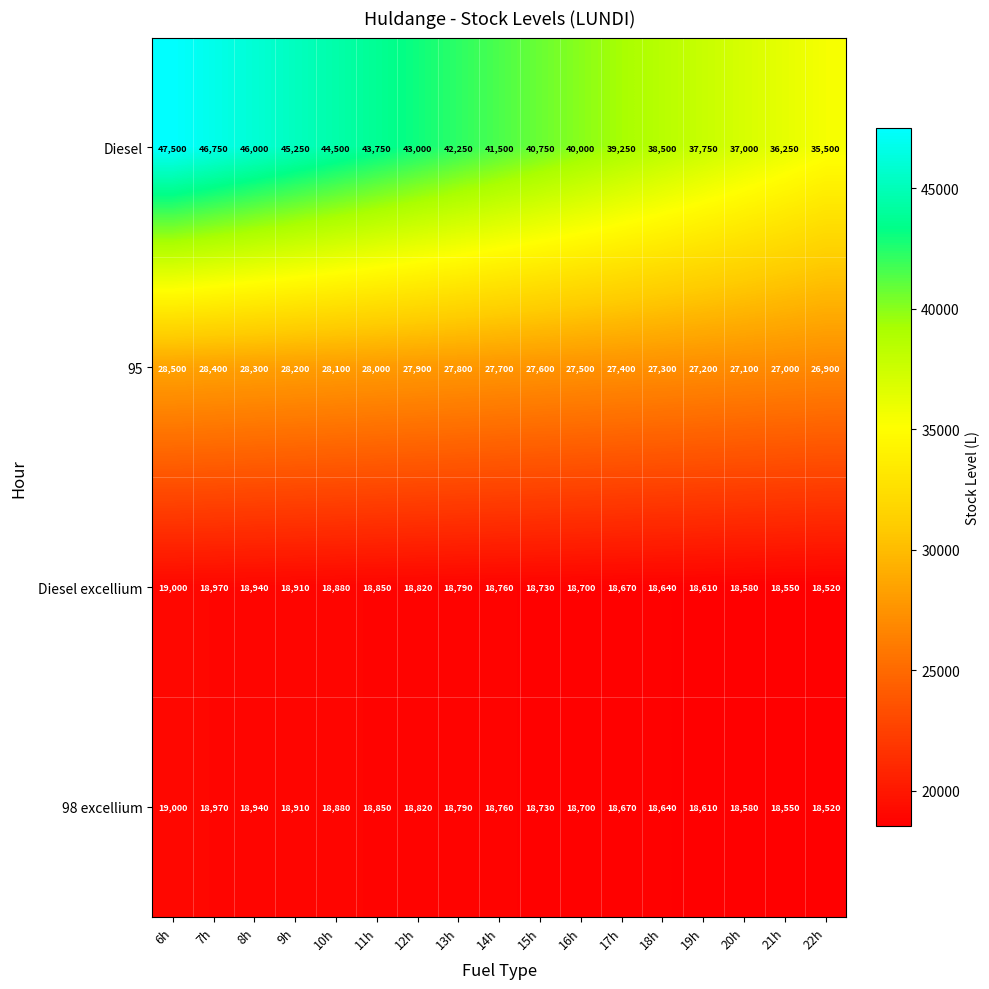

Where does the 98 excellium series first go above 18760?

6h